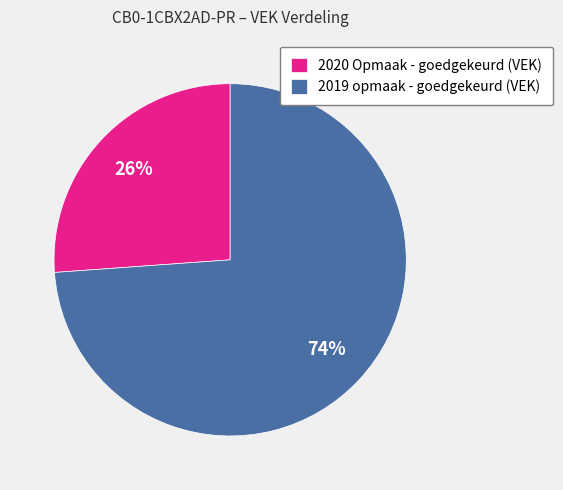

Which category has the biggest portion of the pie?

2019 opmaak - goedgekeurd (VEK)